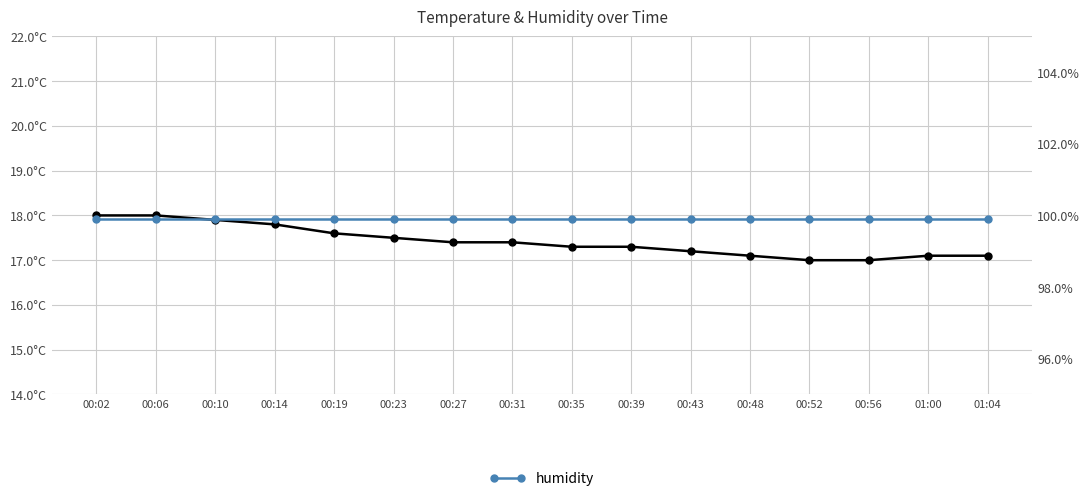

True or false: temperature and humidity intersect in this chart.

False